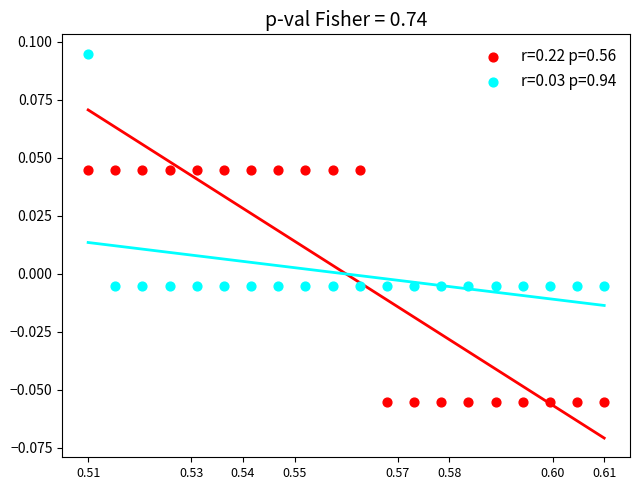

Which series contains the lowest Y value?

r=0.22 p=0.56